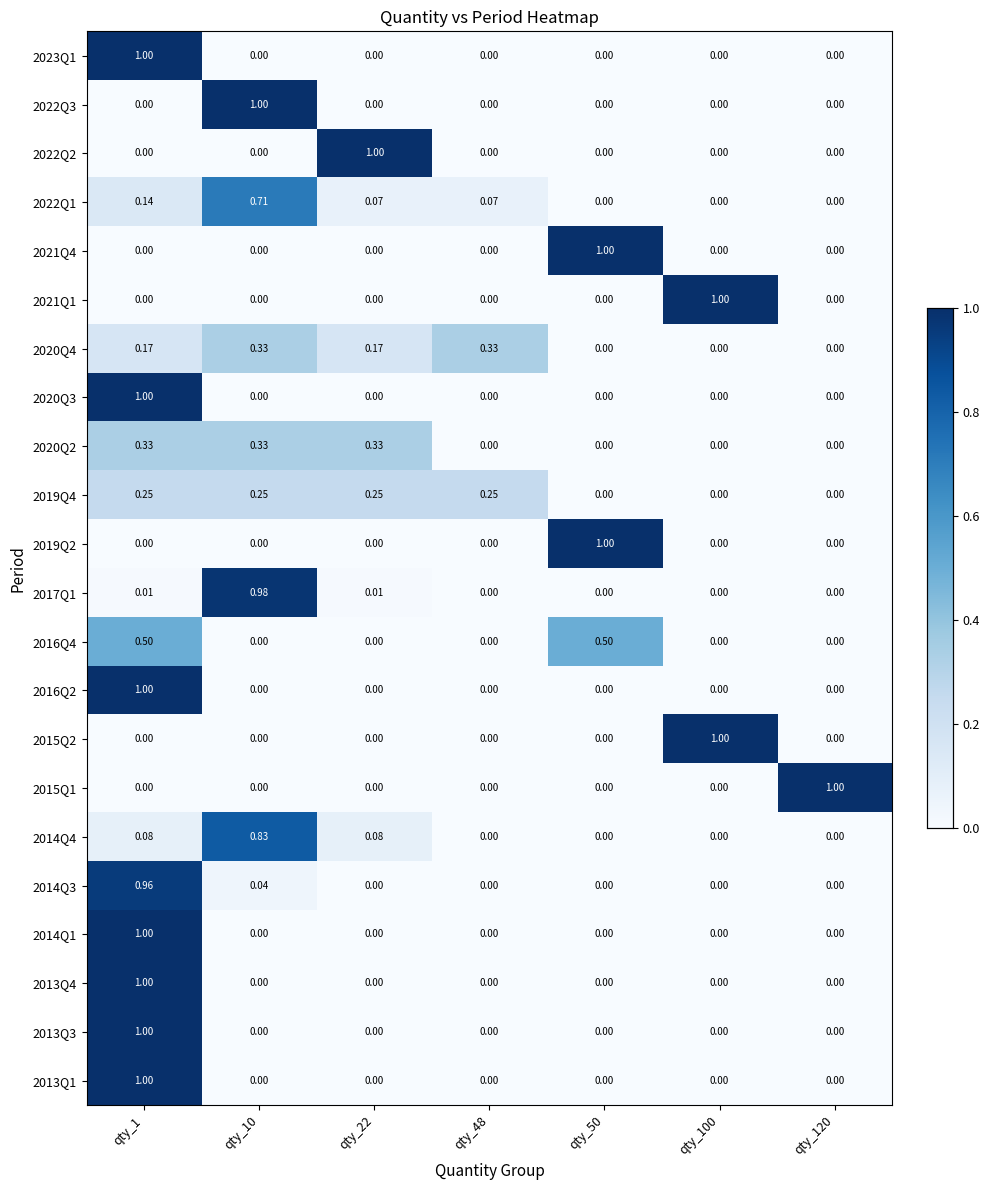

Which series changed the most between qty_22 and qty_120?

2022Q2